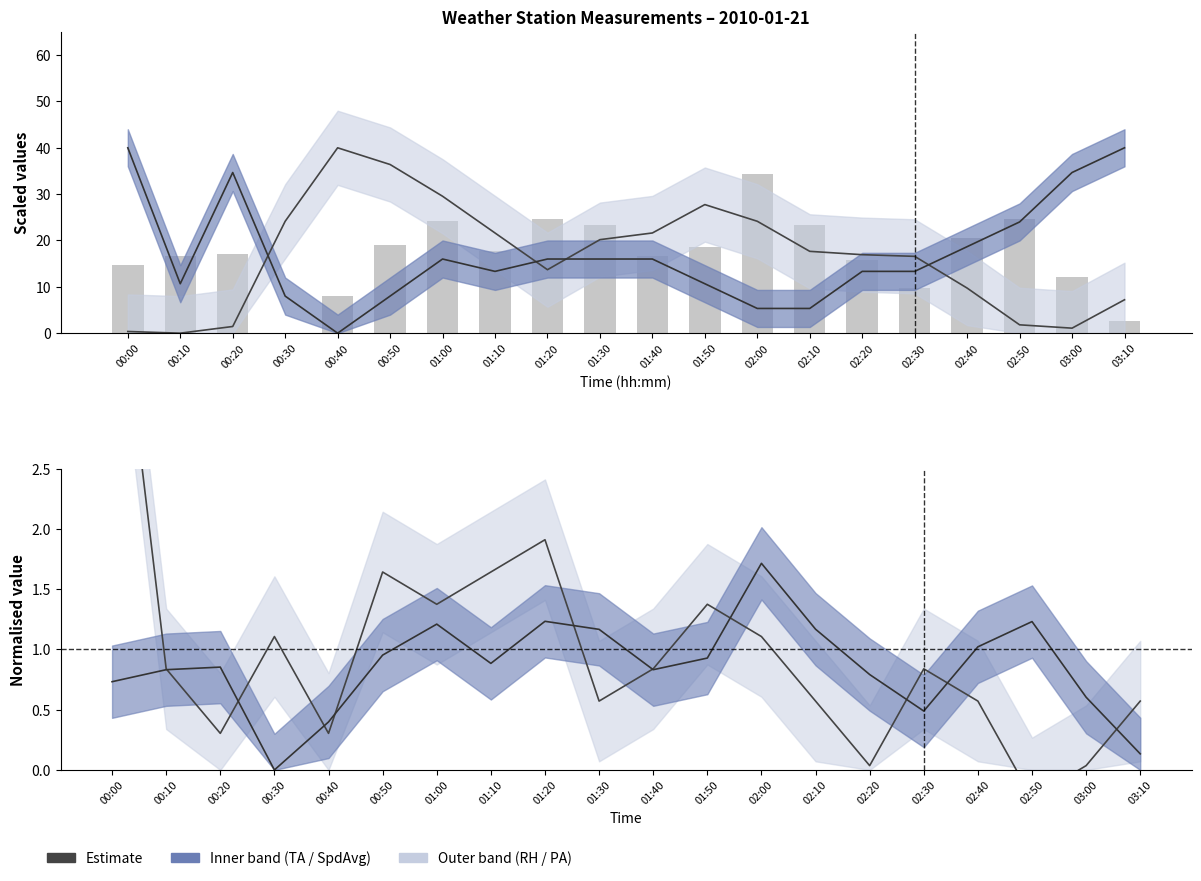

Is the value of PA centre at 02:00 greater than the value of TA centre at 02:10?

No